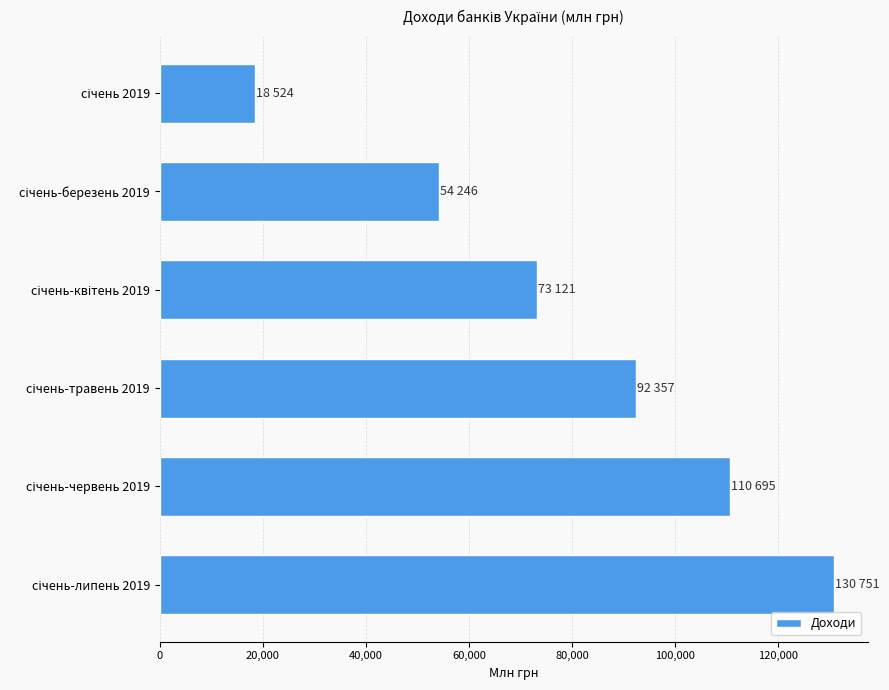

Reading top to bottom, extract all data points from this chart.

18524	54246	73121	92357	110695	130751